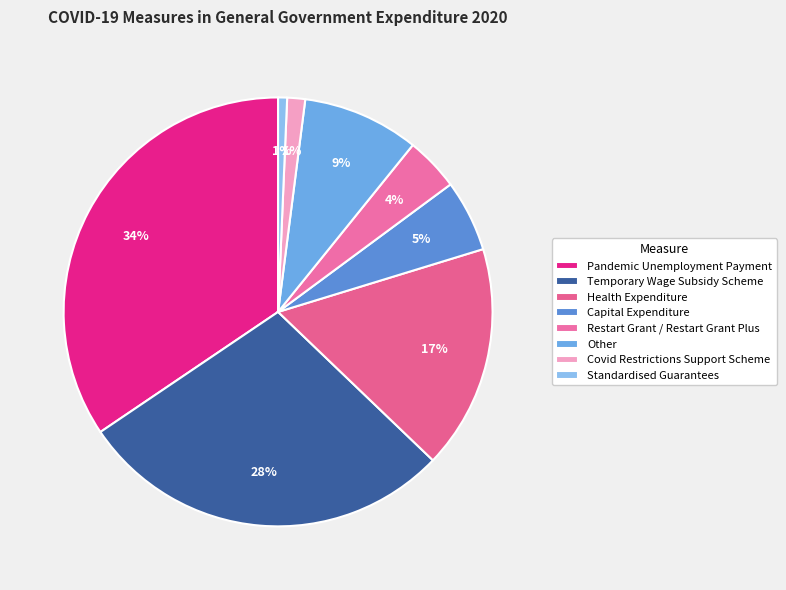

Is there a majority slice in this chart?

No